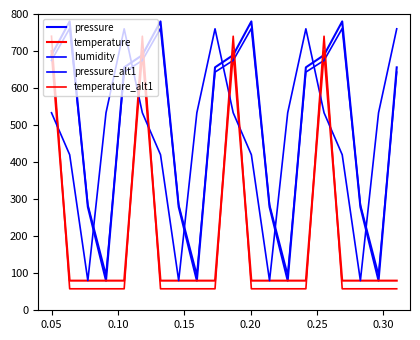

How many intersections are there between temperature_alt1 and pressure_alt1?

7